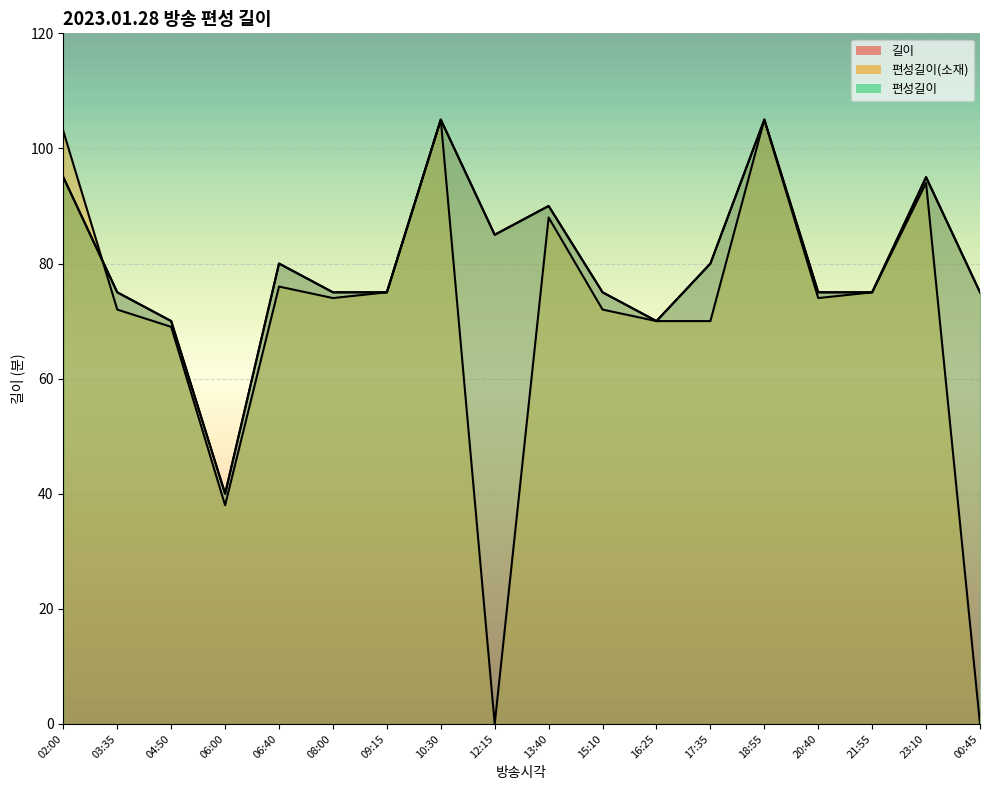

True or false: 편성길이(소재) and 편성길이 cross at least once.

True